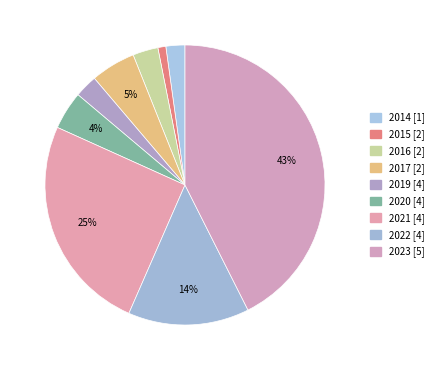

Is it true that 2022 is 23% of the pie?

False